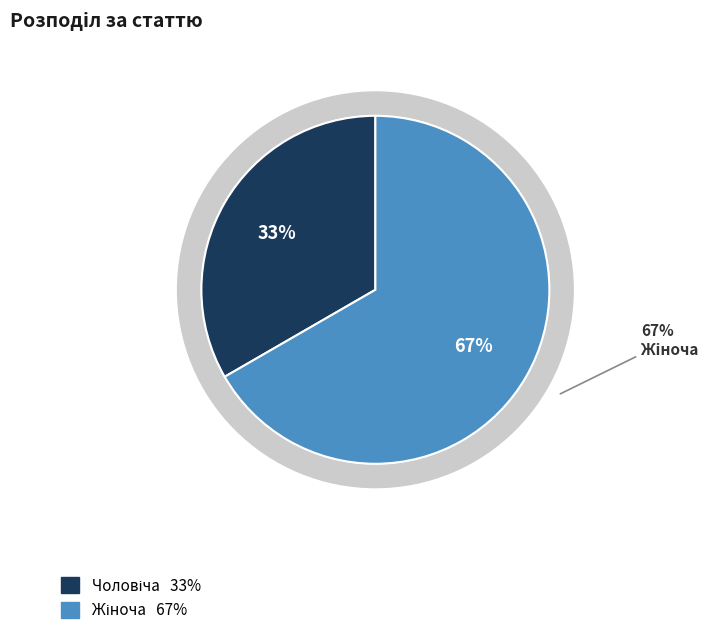

Is it true that Жіноча is 78% of the pie?

False